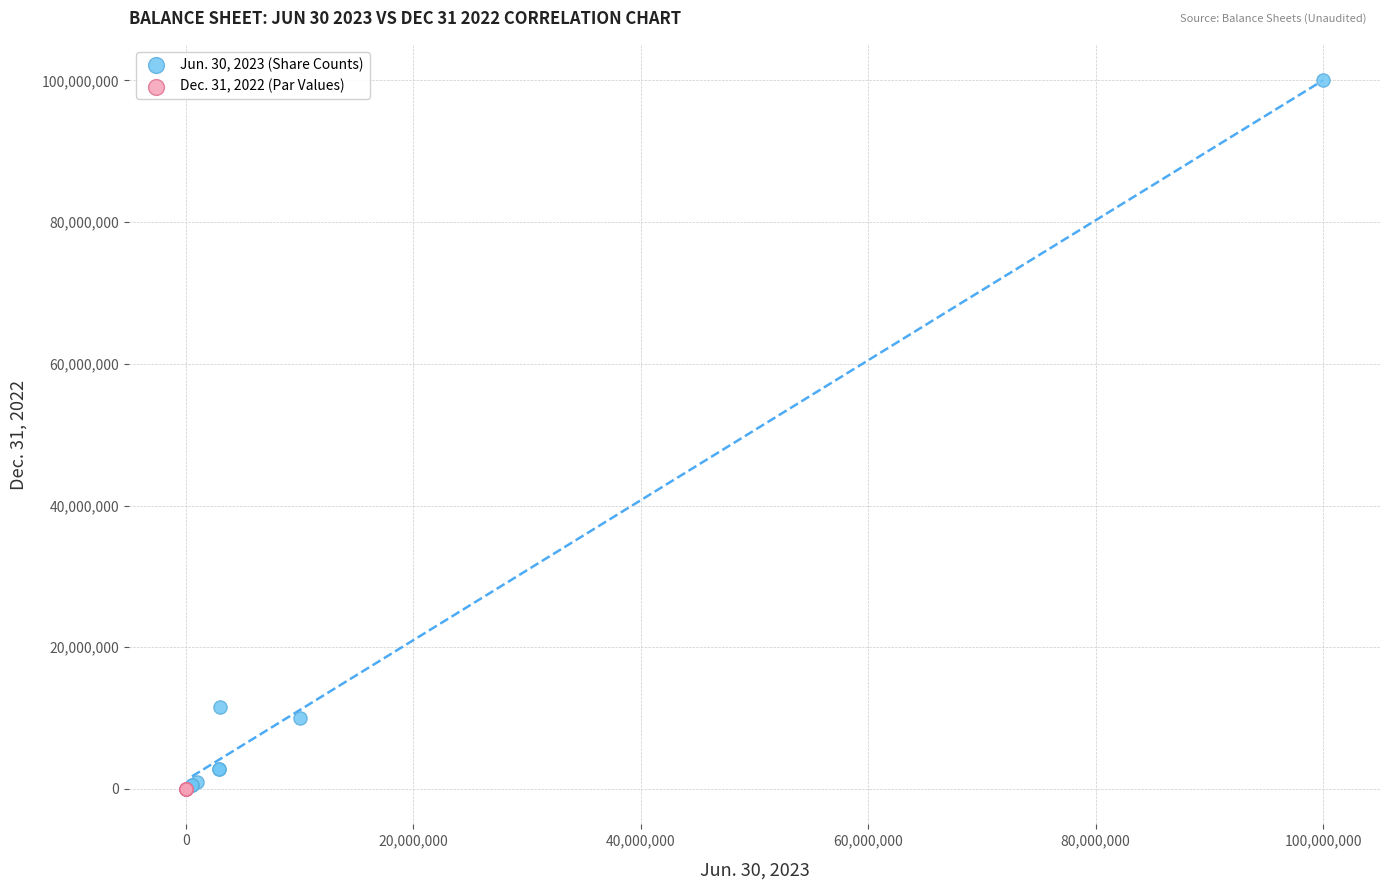

Which series reaches the maximum Y coordinate?

Jun. 30, 2023 (Share Counts)